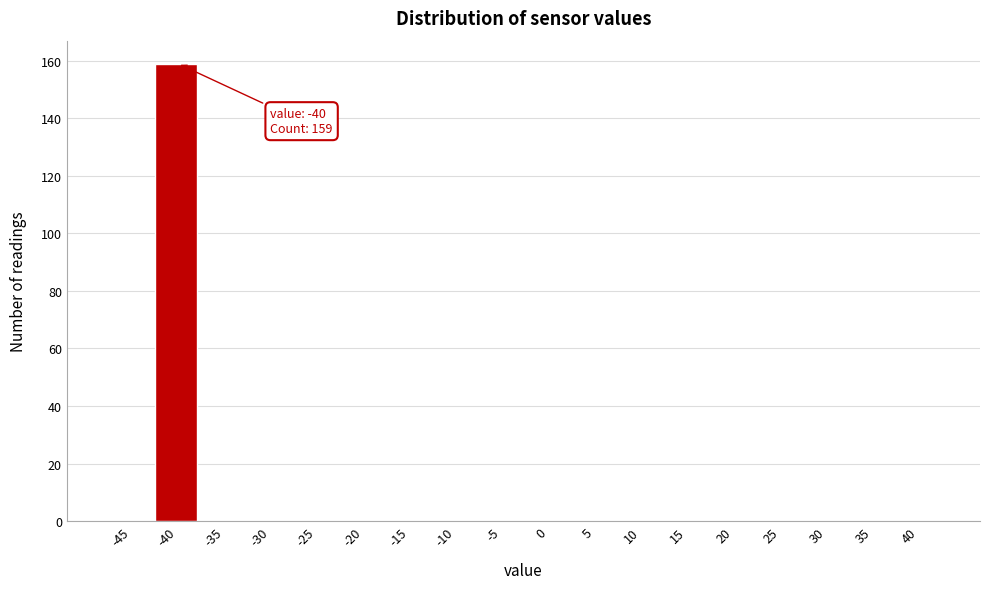

Reading left to right, list all the values displayed in this chart.

-45=0	-40=159	-35=0	-30=0	-25=0	-20=0	-15=0	-10=0	-5=0	0=0	5=0	10=0	15=0	20=0	25=0	30=0	35=0	40=0